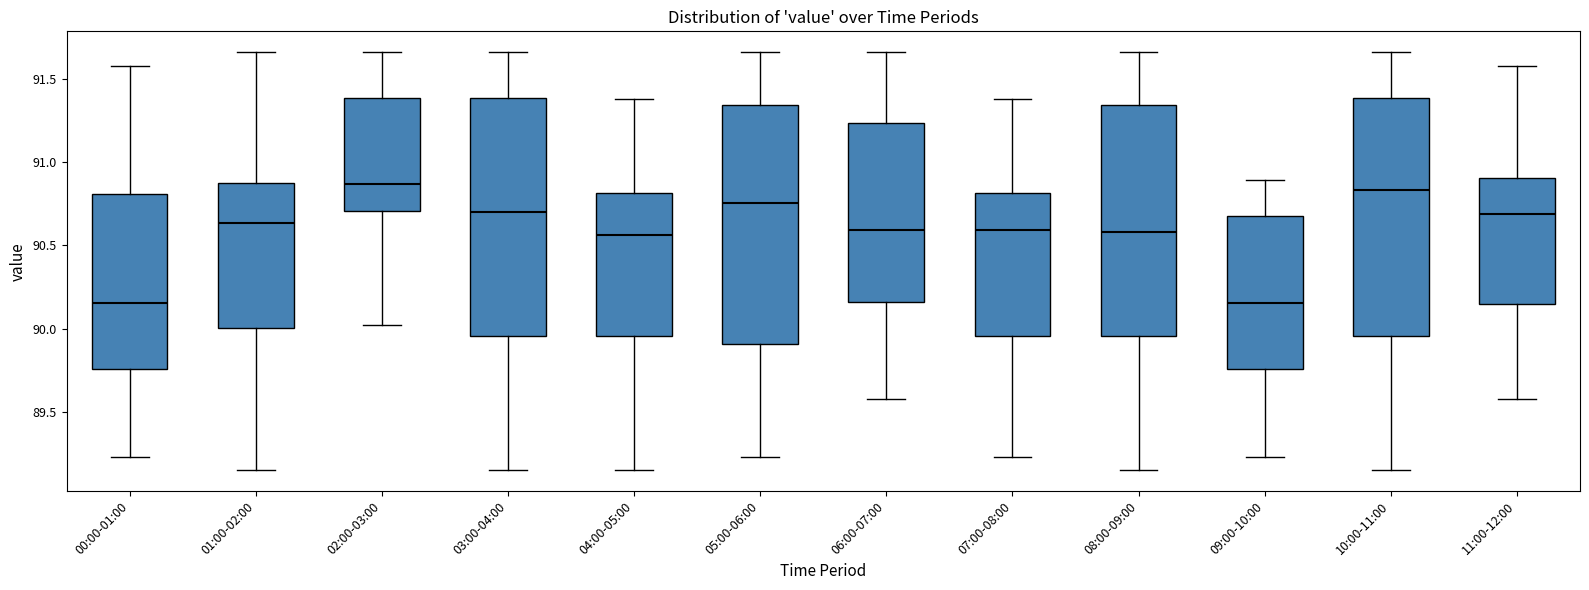

Reading left to right, transcribe this box plot: for each box, give where its median line is, the range the box spans, and where its two whiskers end, as read against the y-axis. The values are not printed on the chart, so give them approximately, as read against the axis.

00:00-01:00: median 90.15, box 89.75 to 90.80, whiskers 89.25 to 91.60
01:00-02:00: median 90.65, box 90.00 to 90.90, whiskers 89.15 to 91.65
02:00-03:00: median 90.85, box 90.70 to 91.40, whiskers 90.00 to 91.65
03:00-04:00: median 90.70, box 89.95 to 91.40, whiskers 89.15 to 91.65
04:00-05:00: median 90.55, box 89.95 to 90.80, whiskers 89.15 to 91.40
05:00-06:00: median 90.75, box 89.90 to 91.35, whiskers 89.25 to 91.65
06:00-07:00: median 90.60, box 90.15 to 91.25, whiskers 89.60 to 91.65
07:00-08:00: median 90.60, box 89.95 to 90.80, whiskers 89.25 to 91.40
08:00-09:00: median 90.60, box 89.95 to 91.35, whiskers 89.15 to 91.65
09:00-10:00: median 90.15, box 89.75 to 90.70, whiskers 89.25 to 90.90
10:00-11:00: median 90.85, box 89.95 to 91.40, whiskers 89.15 to 91.65
11:00-12:00: median 90.70, box 90.15 to 90.90, whiskers 89.60 to 91.60